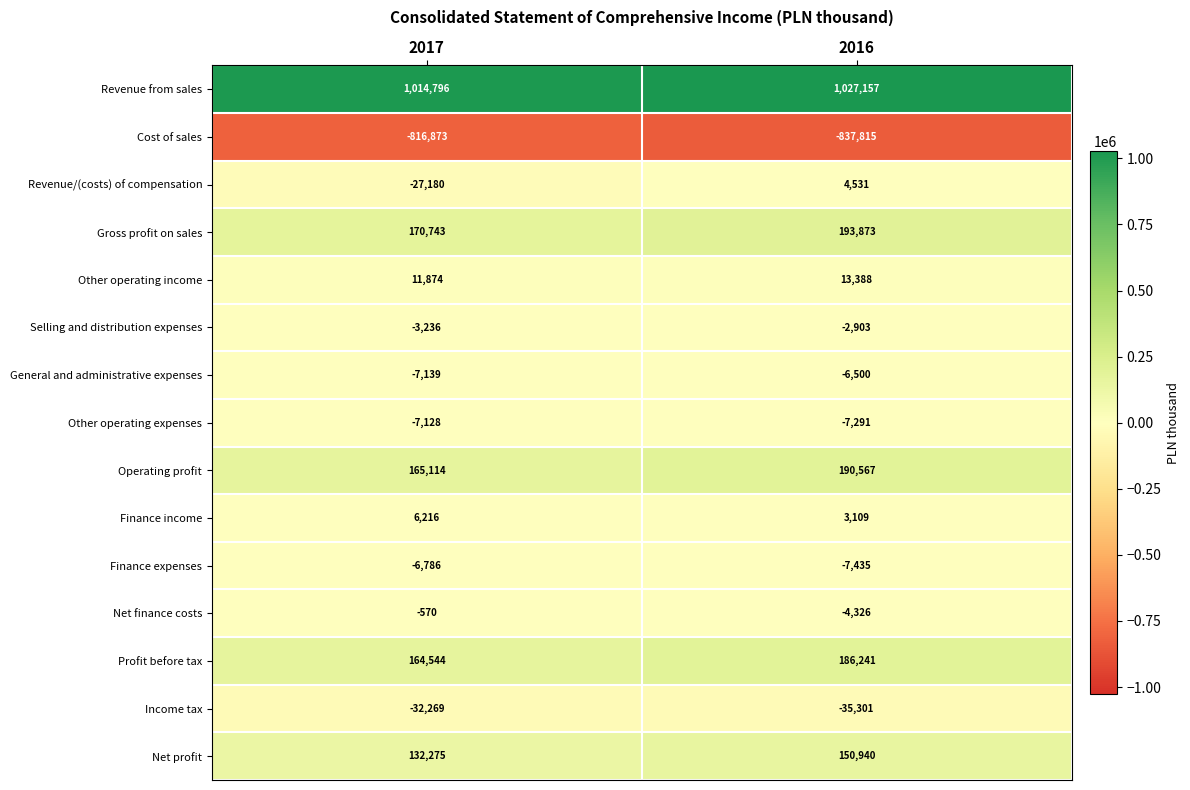

What is the highest value of the Profit before tax series?

186241